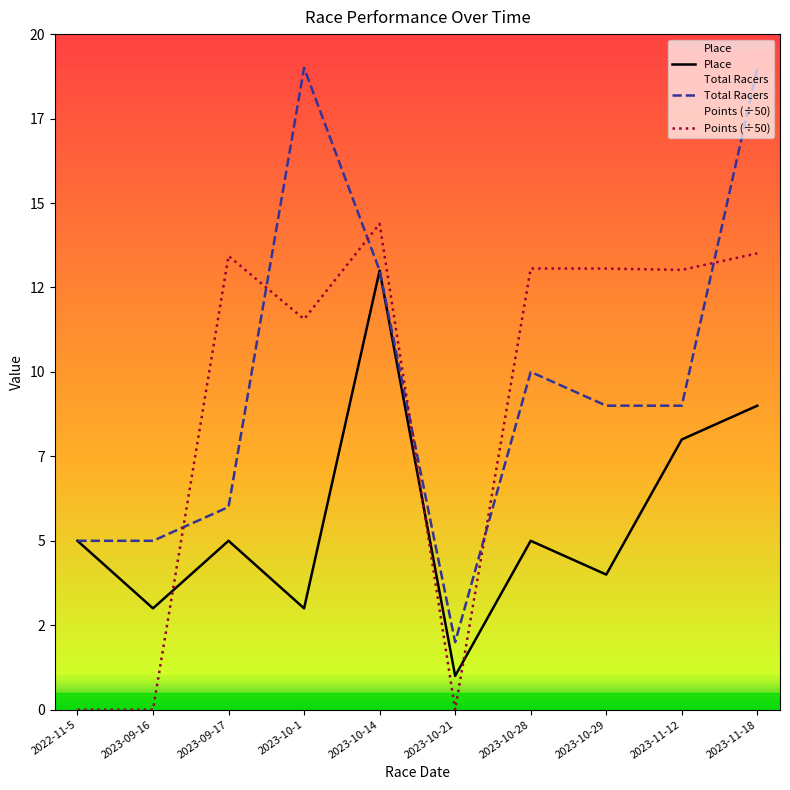

Which has a higher value, 2023-10-29 or 2023-11-12?

2023-11-12